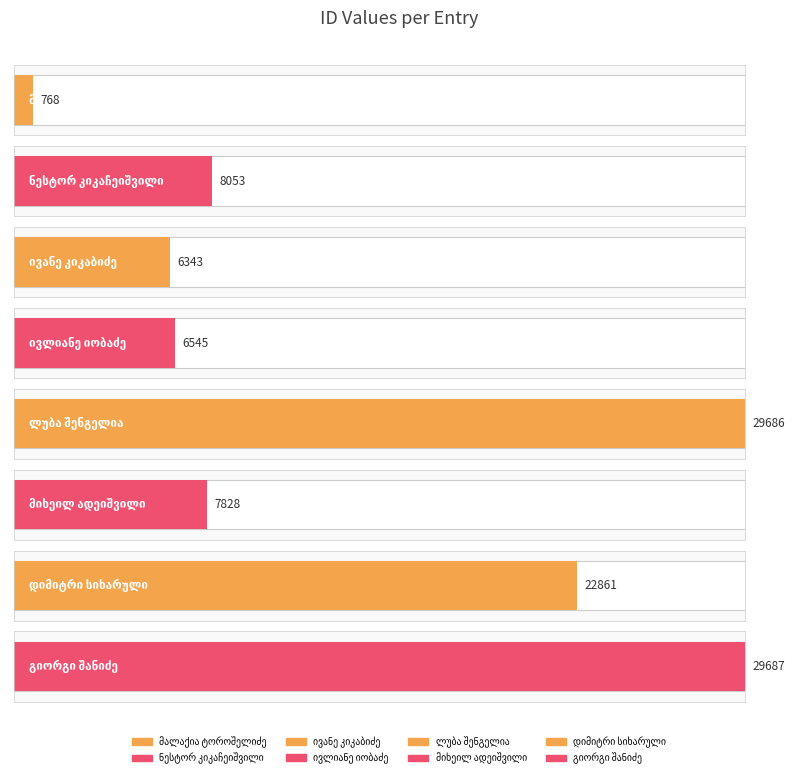

Reading right to left, list all the values displayed in this chart.

29687=29687	22861=22861	7828=7828	29686=29686	6545=6545	6343=6343	8053=8053	768=768